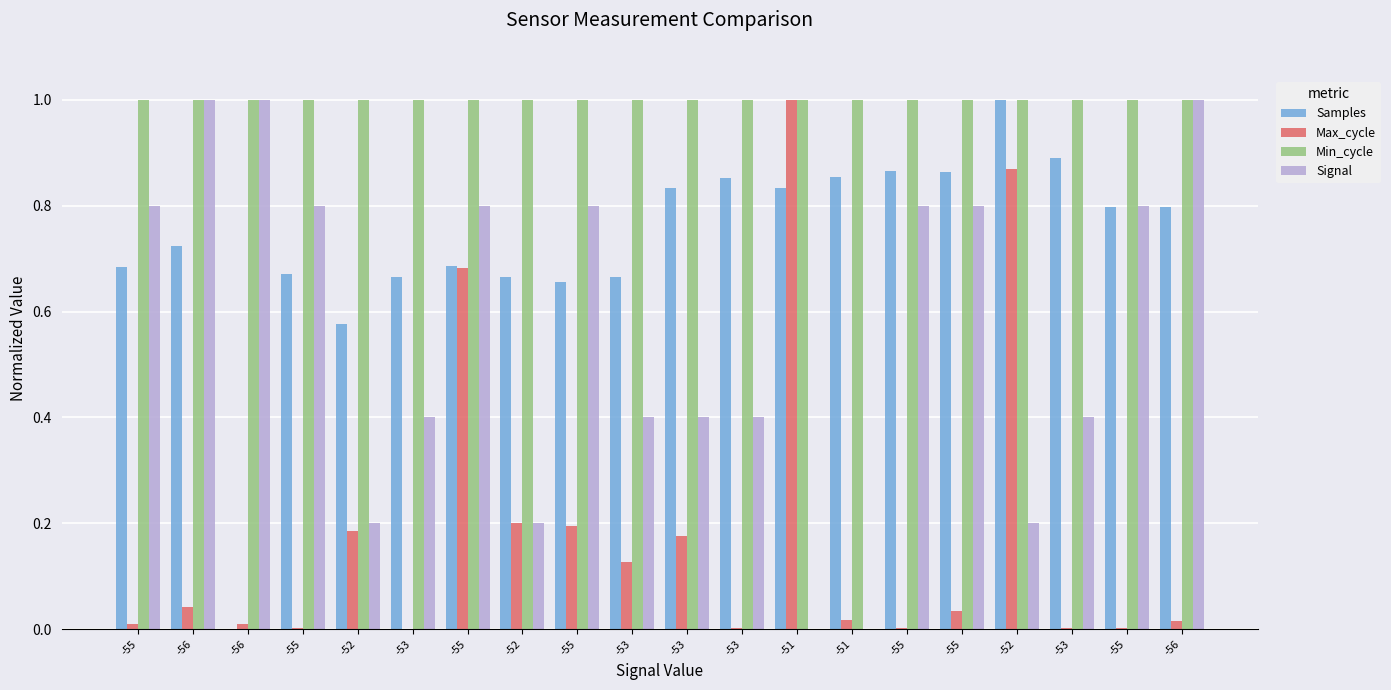

What are all the series names shown in the legend?

Samples, Max_cycle, Min_cycle, Signal